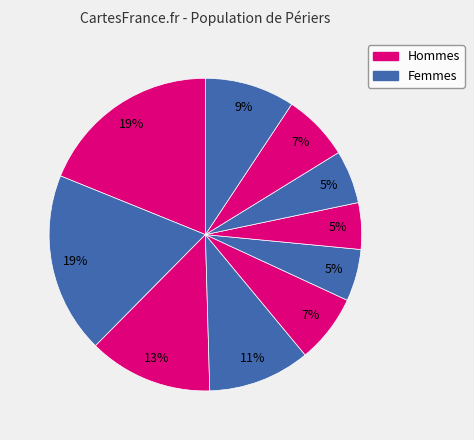

How many segments does this pie chart have?

10